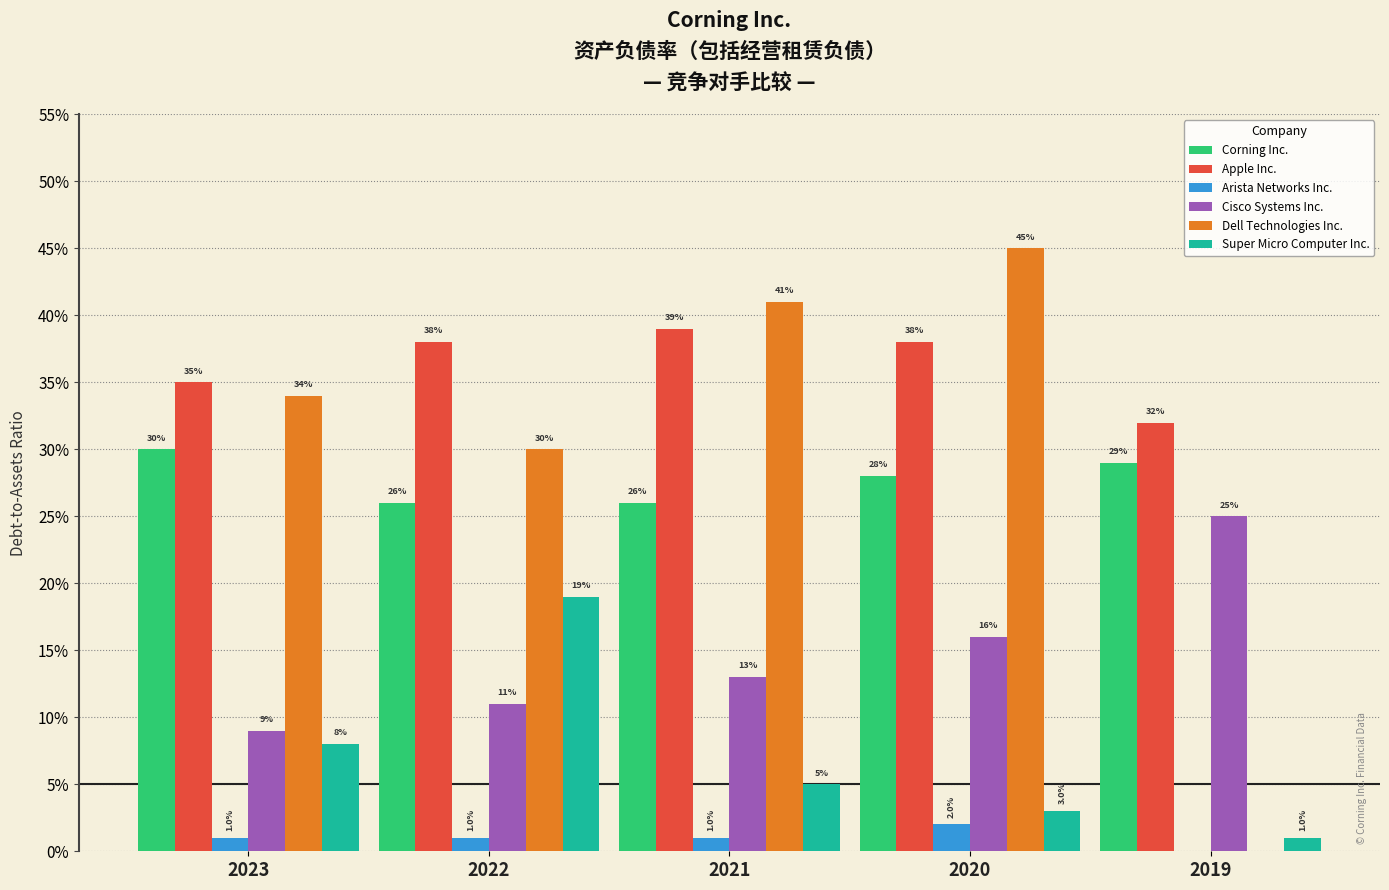

Are the bars horizontal?

No